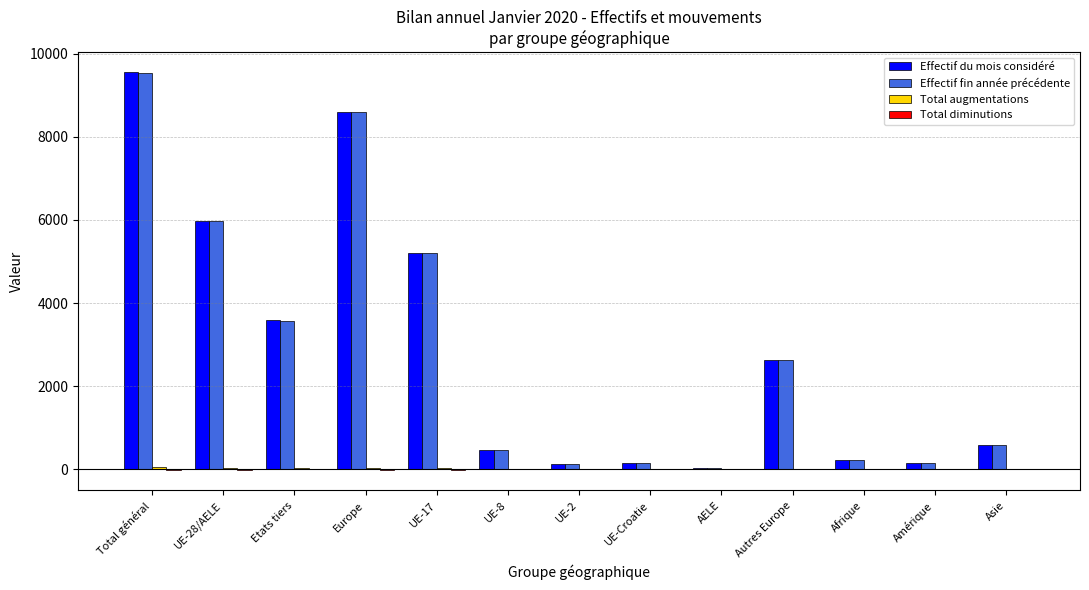

Which category has the highest value in the Effectif fin année précédente series?

Total général